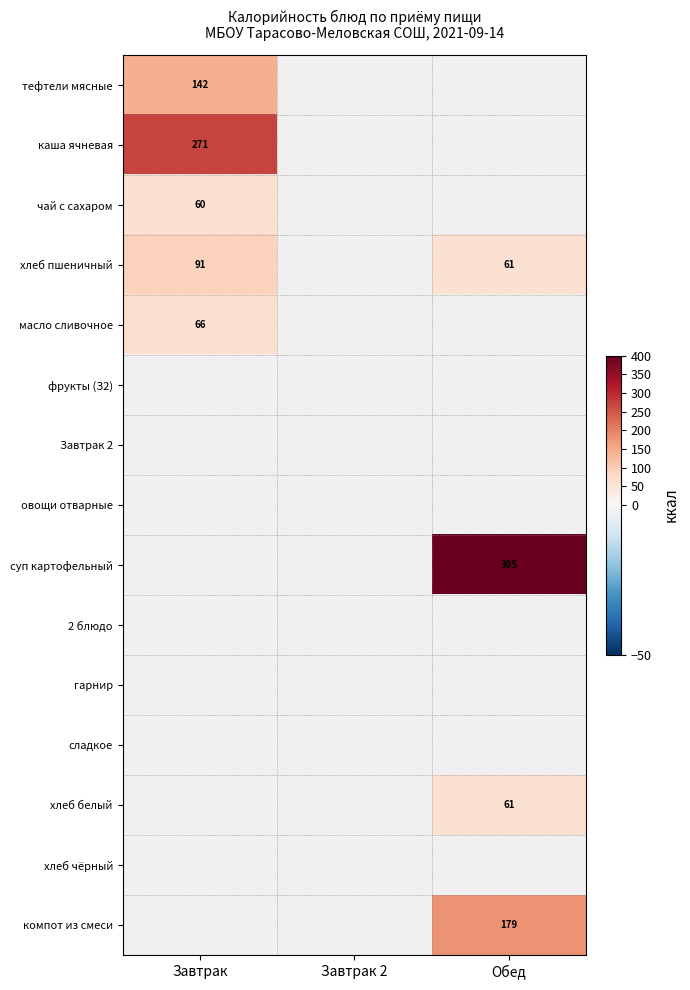

Is it true that чай с сахаром equals 60 at Завтрак?

True